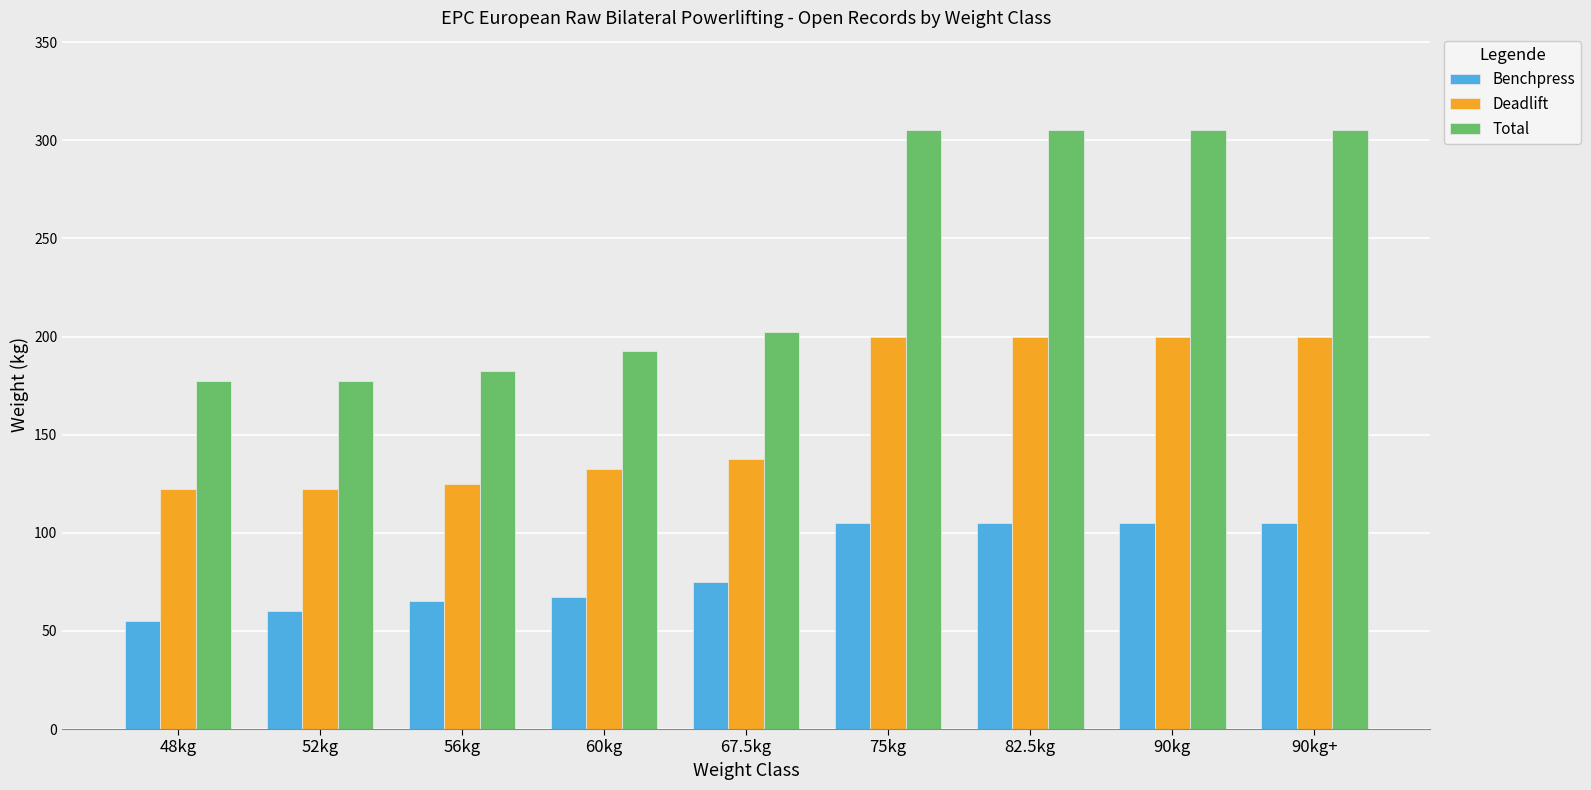

Read the Benchpress value at 56kg.

65.0